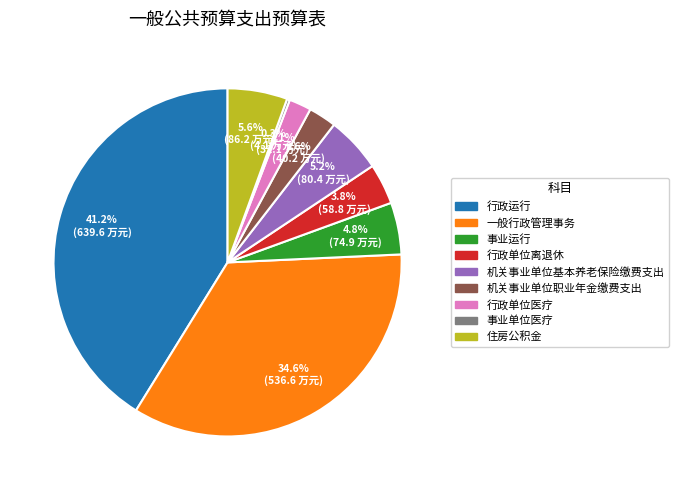

Is 一般行政管理事务 the majority of the pie?

No